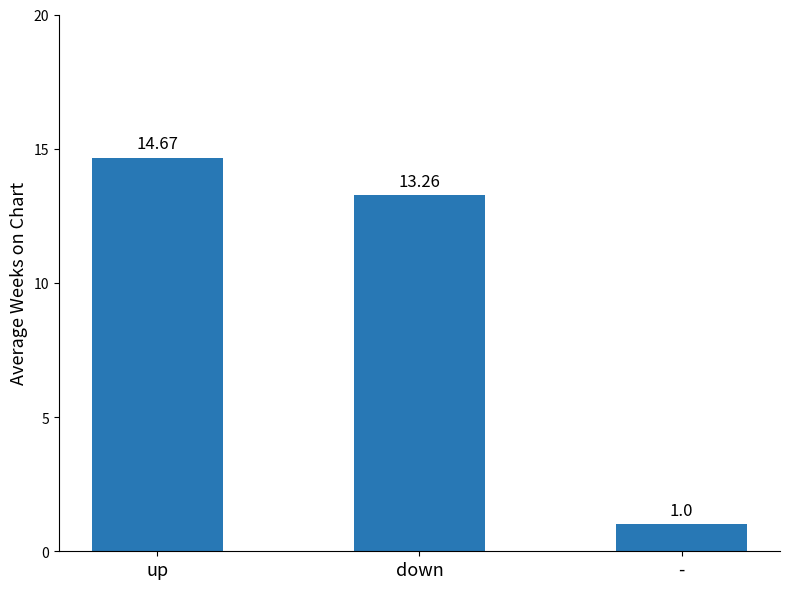

True or false: the data shows 14.7 at up.

True